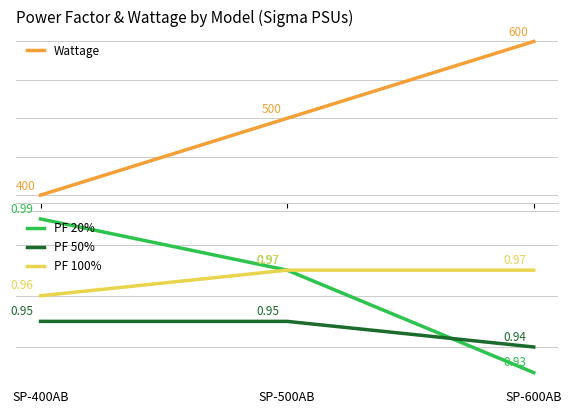

How many PF 50% values are between 0 and 1?

3